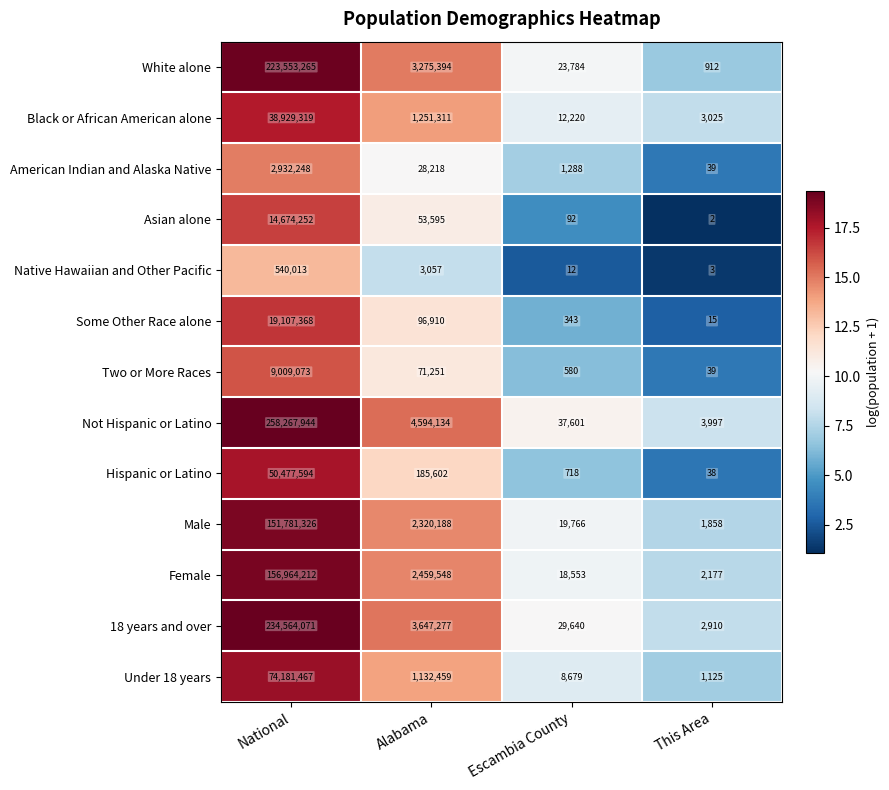

Which series has the largest total across all categories?

Not Hispanic or Latino